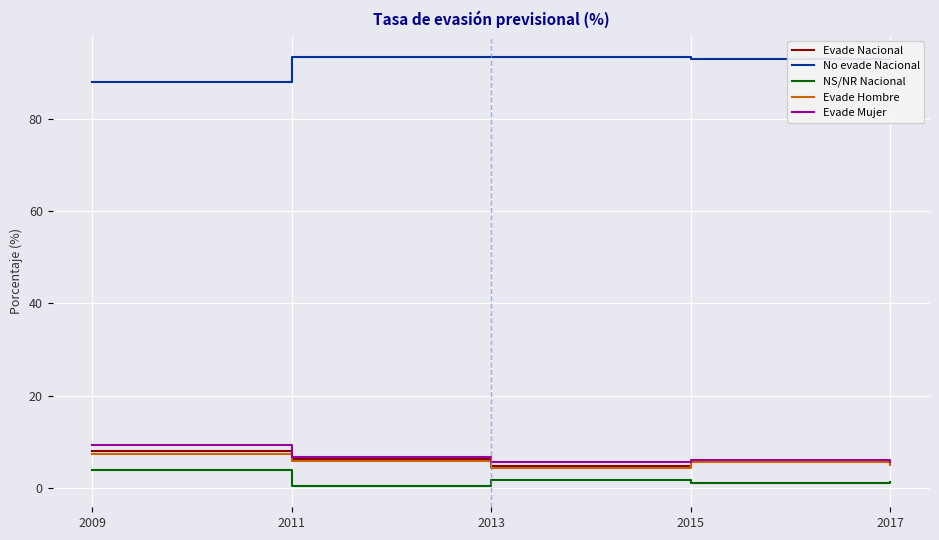

How many interior local valleys does the Evade Nacional series have?

1